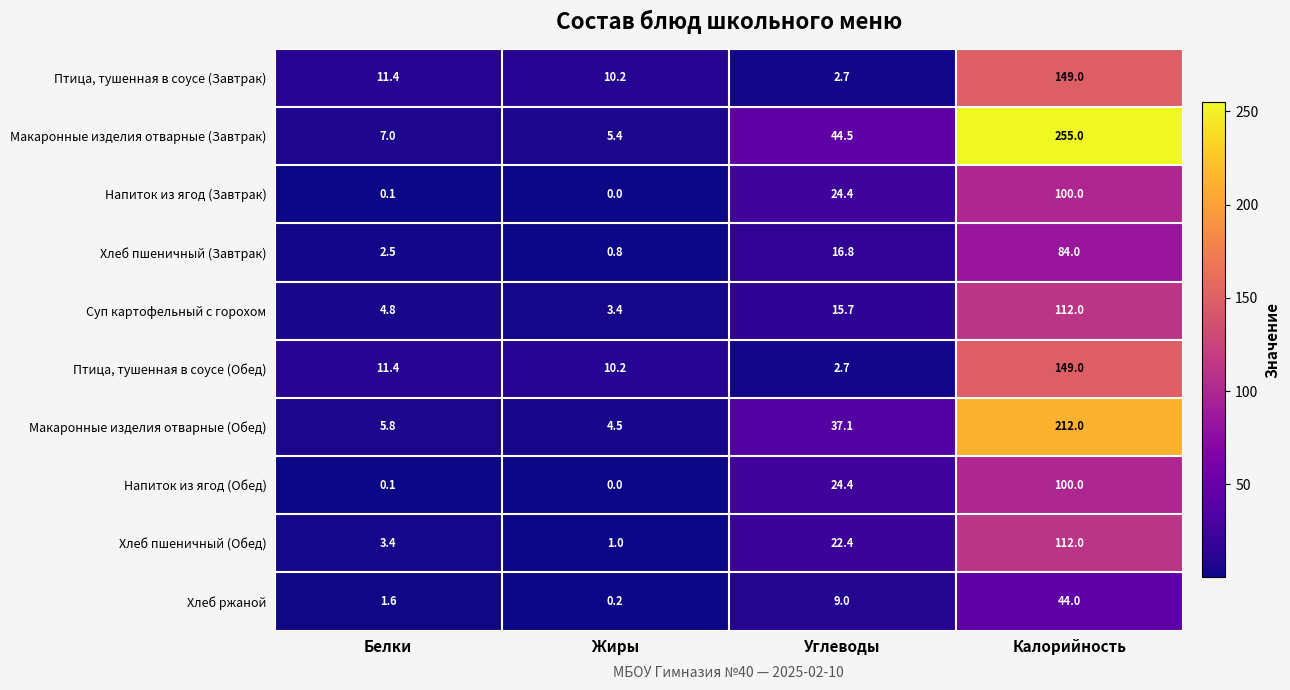

At which label is Хлеб пшеничный (Завтрак) closest to 42?

Углеводы